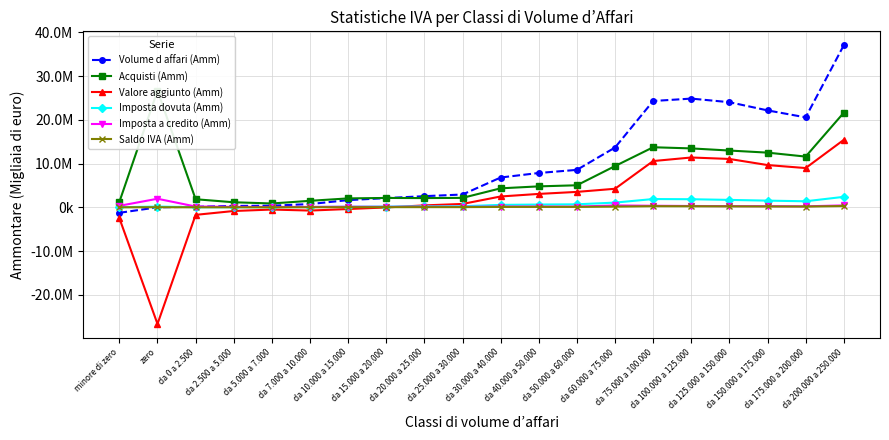

The Imposta dovuta (Amm) series shows 310656 at da 20.000 a 25.000. True or false?

False